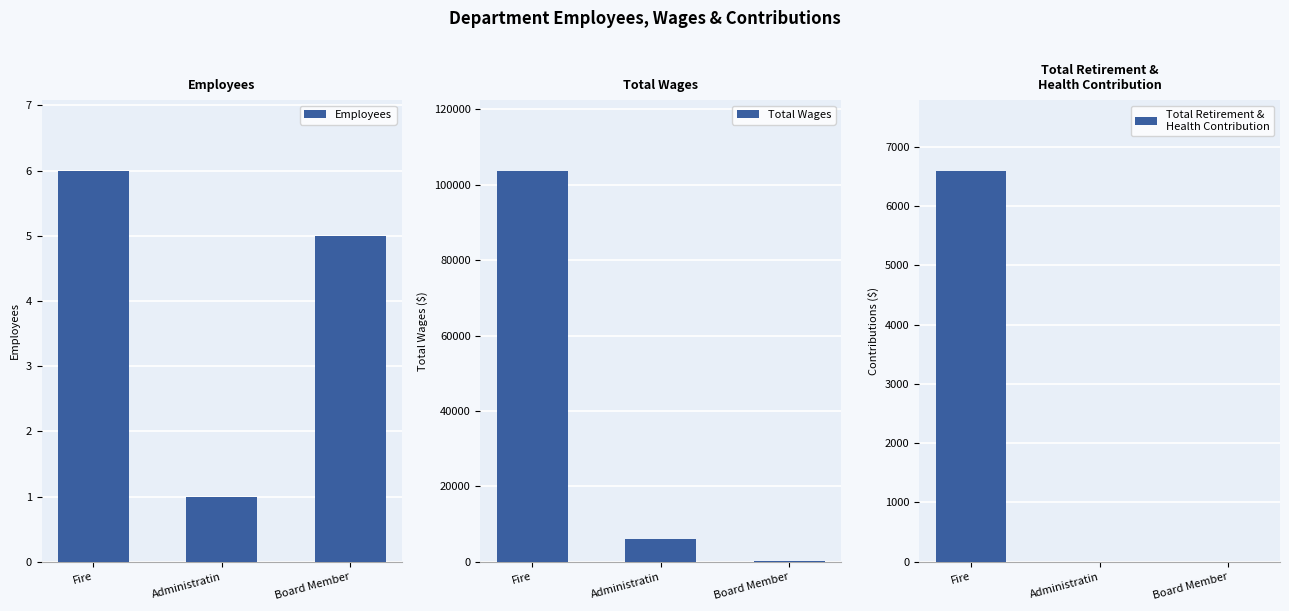

What is the average value of the Employees series?

4